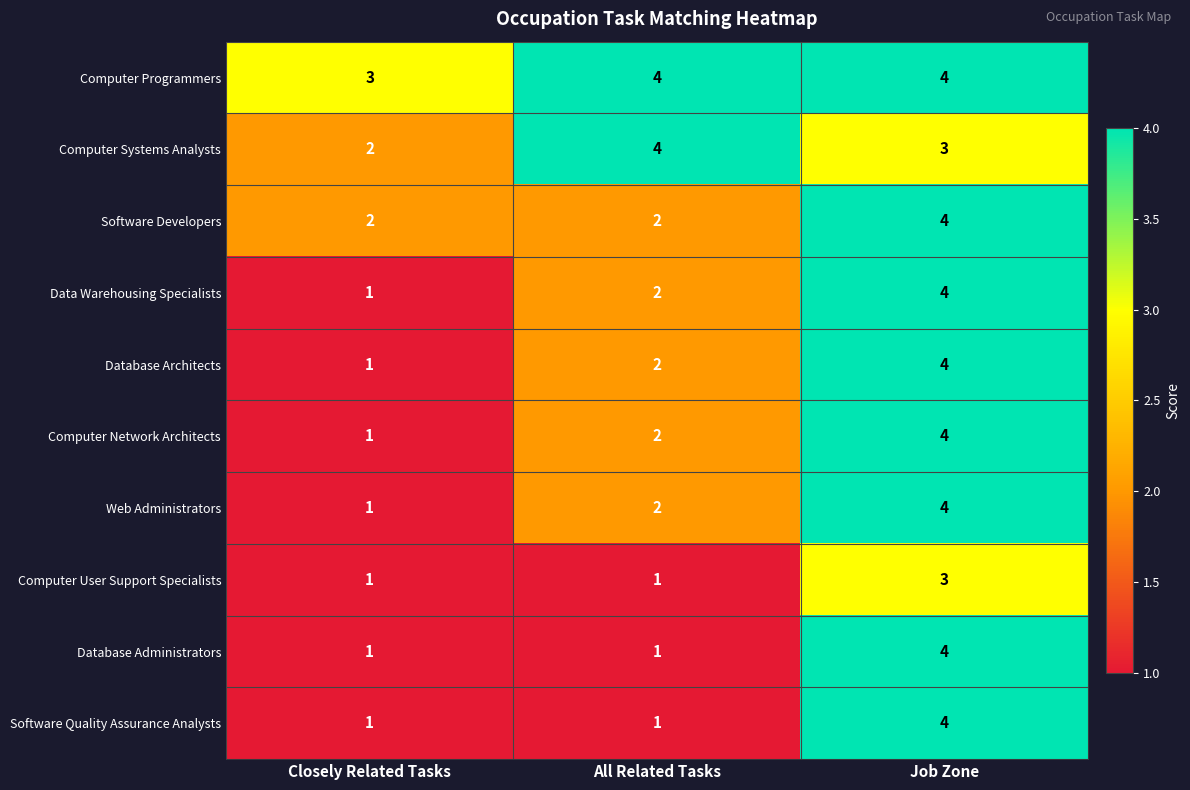

What is the sum of the Computer Network Architects values at Job Zone and Closely Related Tasks?

5